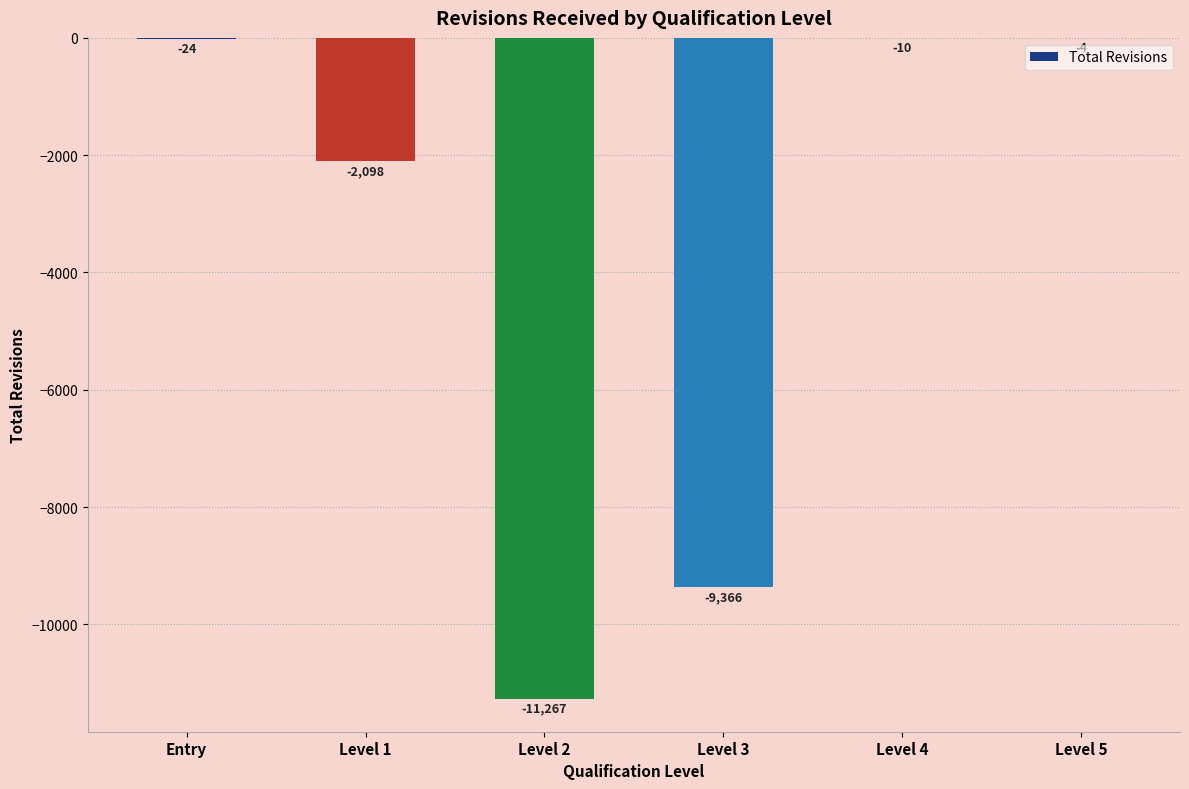

How many data points are above -24?

2